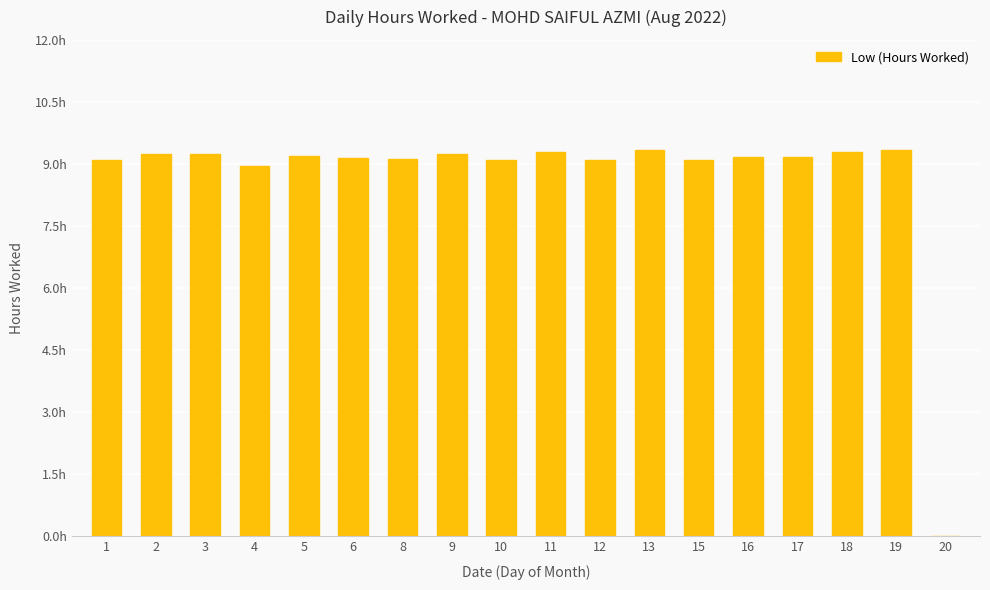

Which label corresponds to the smallest value in the chart?

20